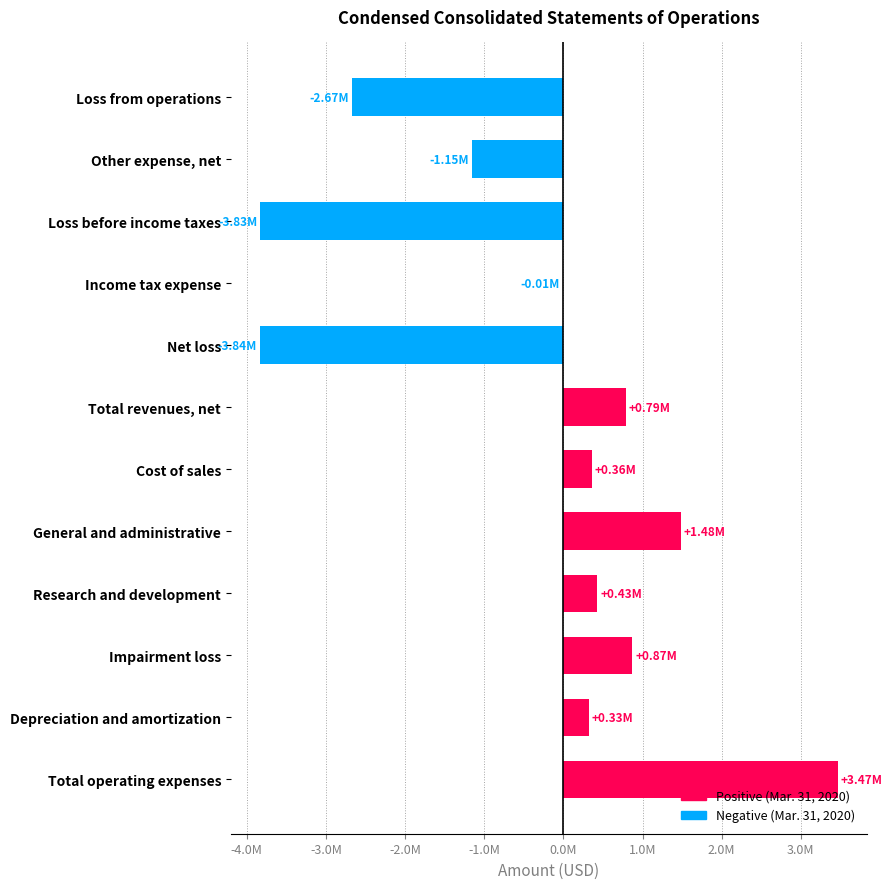

What is the minimum value shown in the chart?

-3836421